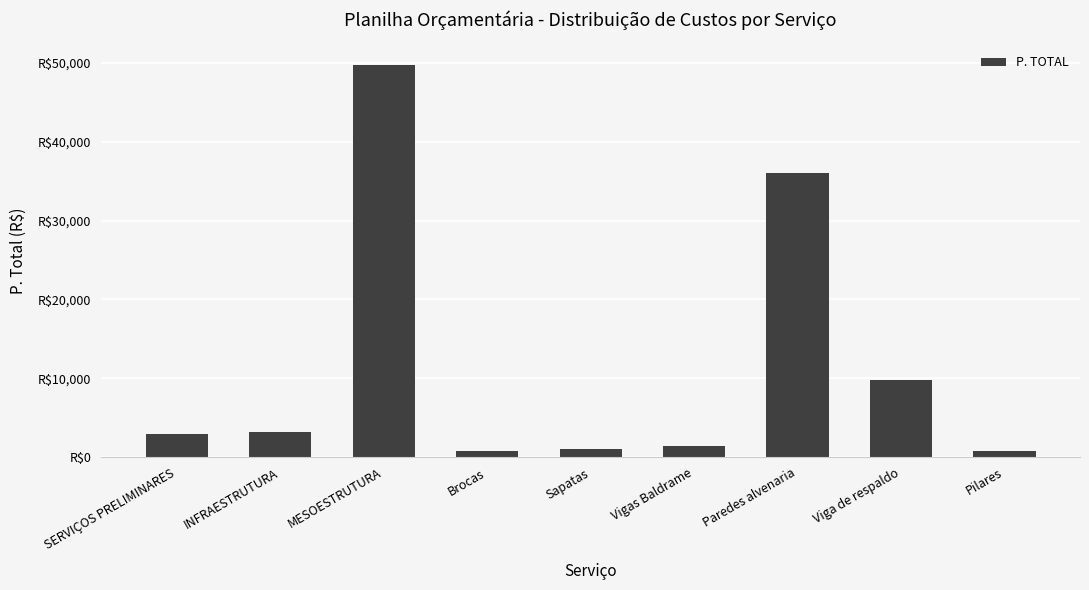

The value at Paredes alvenaria is 36089.0. True or false?

True